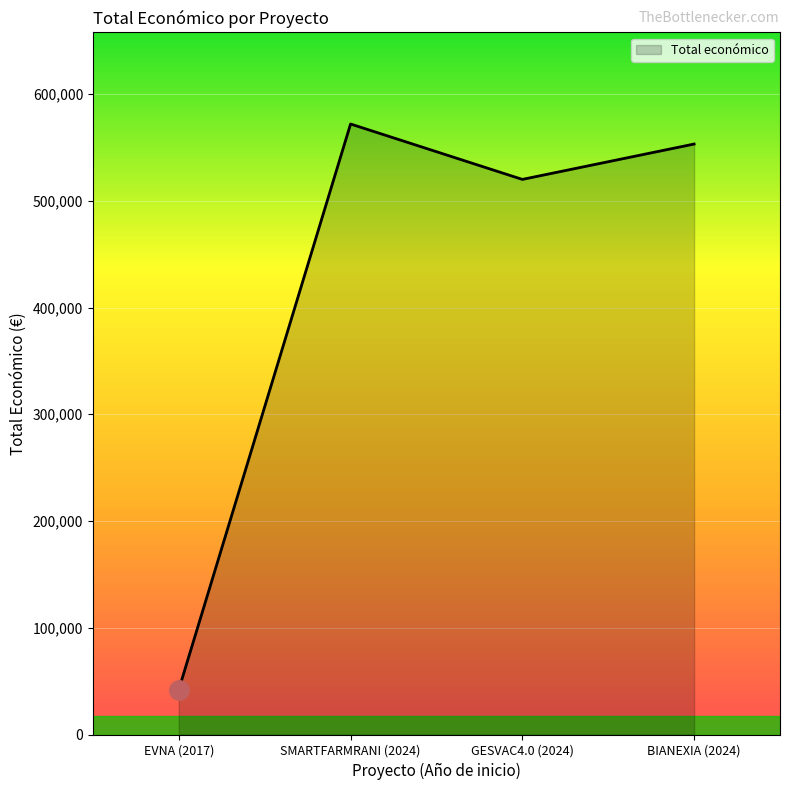

List the labels in order of value, largest first.

SMARTFARMRANI (2024), BIANEXIA (2024), GESVAC4.0 (2024), EVNA (2017)